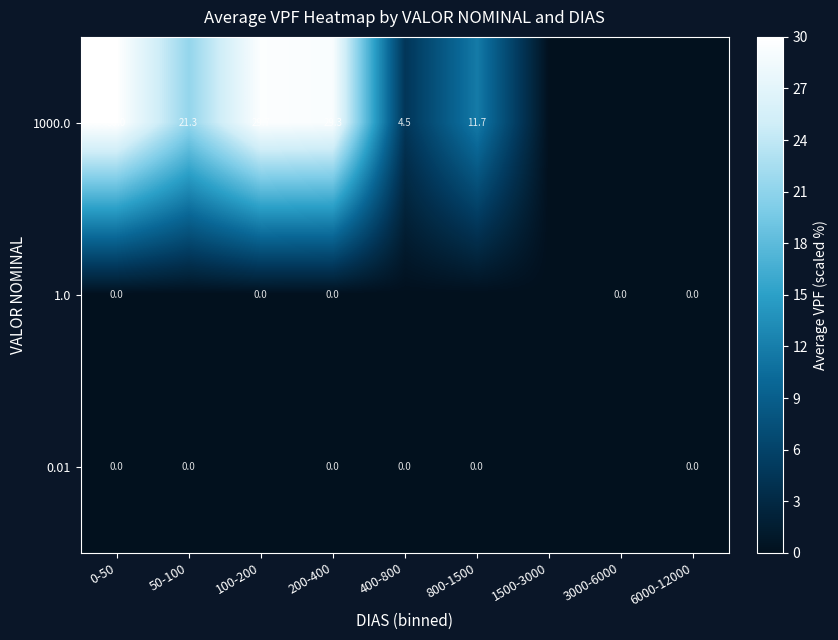

The value of 1000.0 at 100-200 is 39.2. True or false?

False